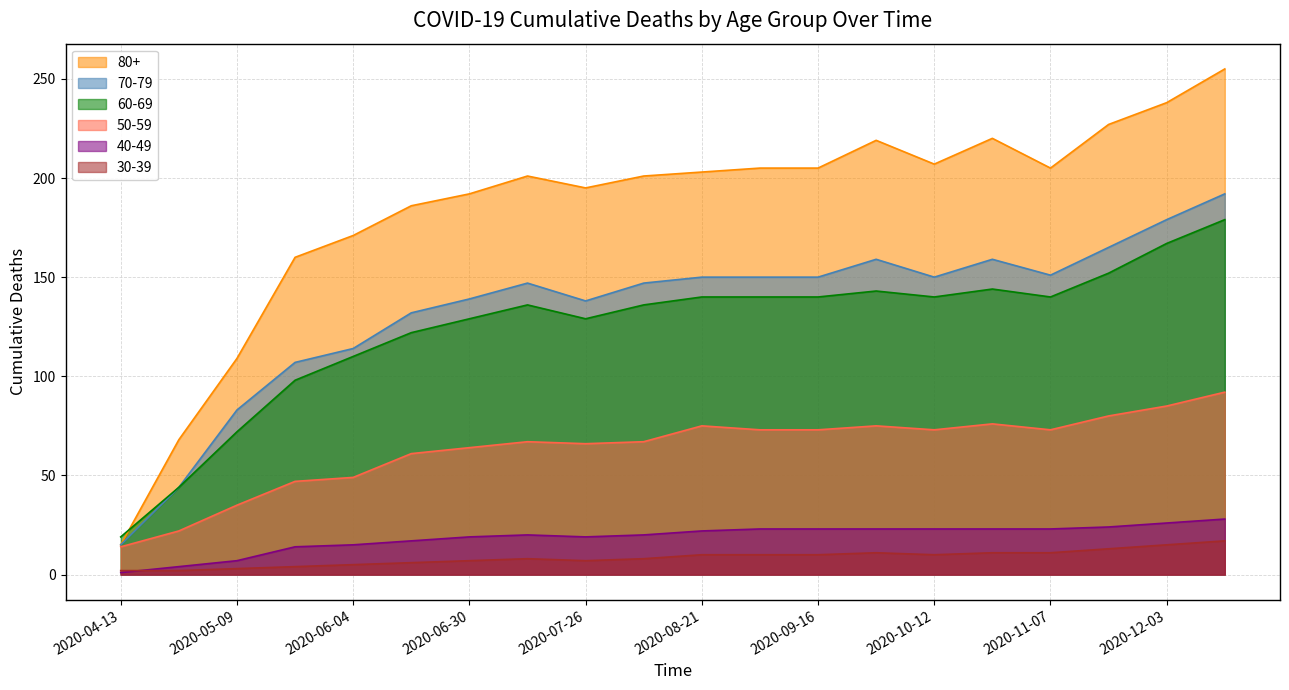

Which series changed the most between 2020-06-17 and 2020-10-12?

70-79